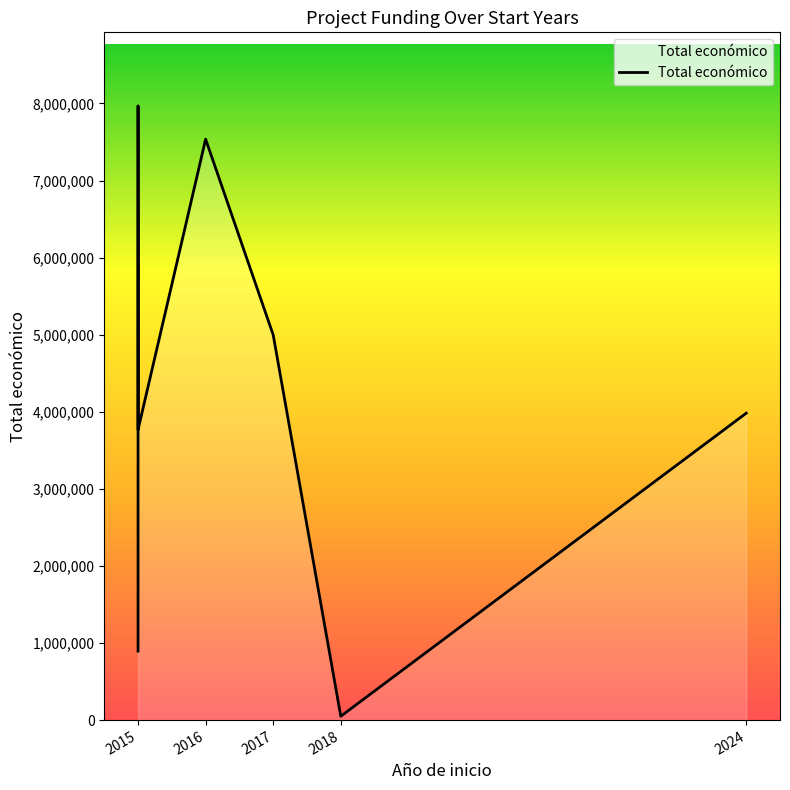

The chart shows a value of 50000 at 2018. True or false?

True